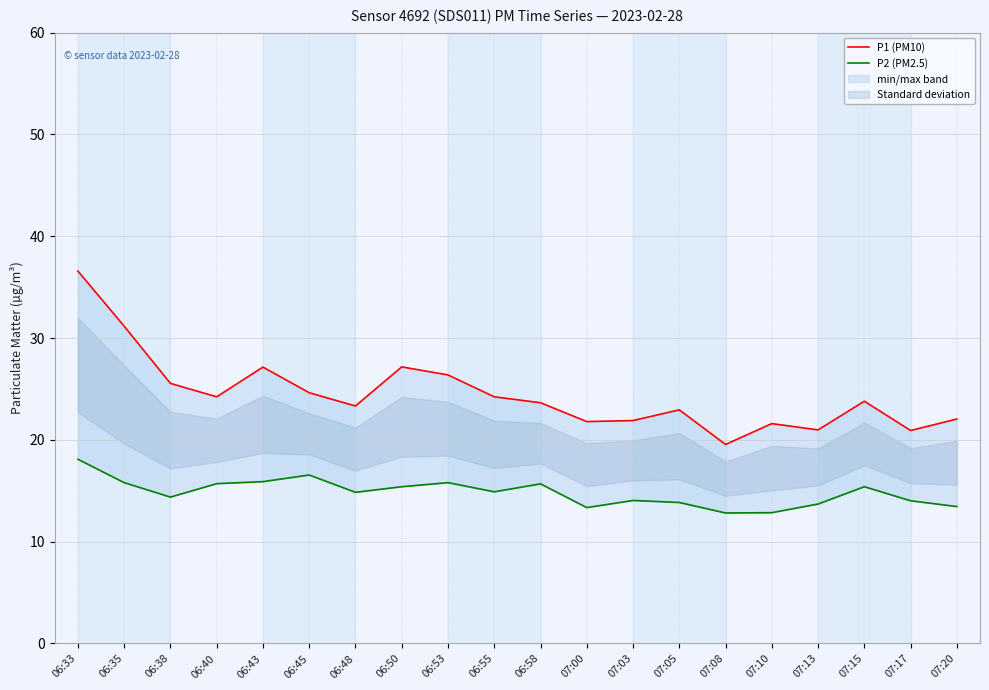

True or false: P2 (PM2.5) and P1 (PM10) cross at least once.

False